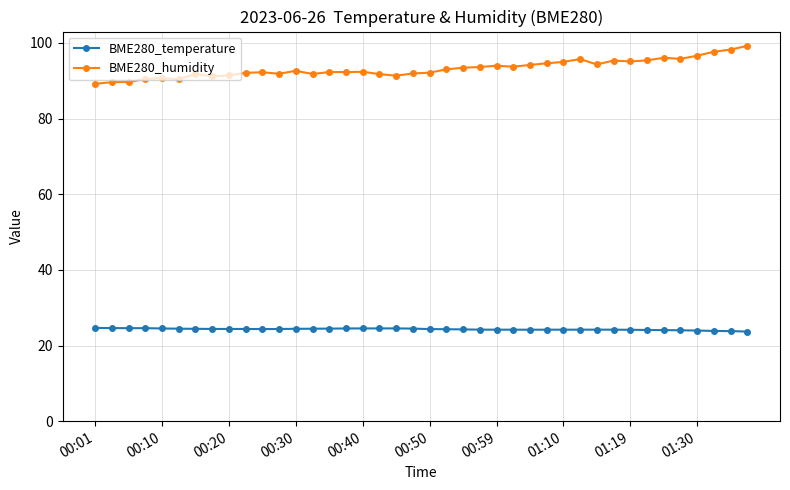

True or false: BME280_temperature and BME280_humidity cross at least once.

False